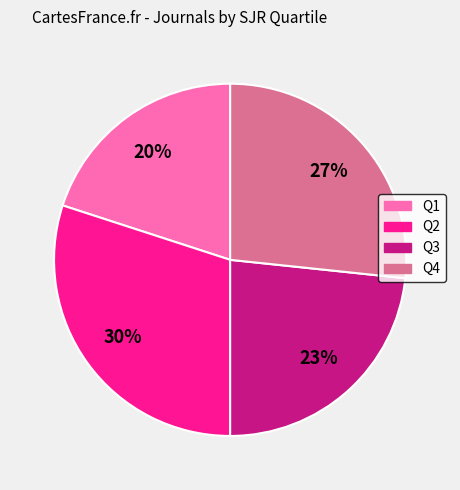

Does any single category account for the majority?

No